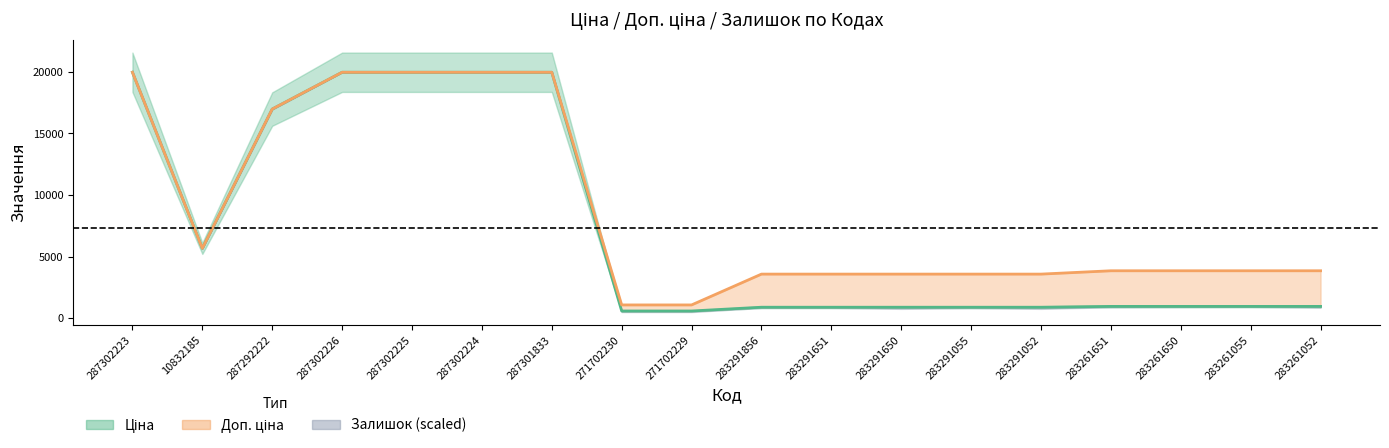

What is the minimum value shown in the chart?

589.9